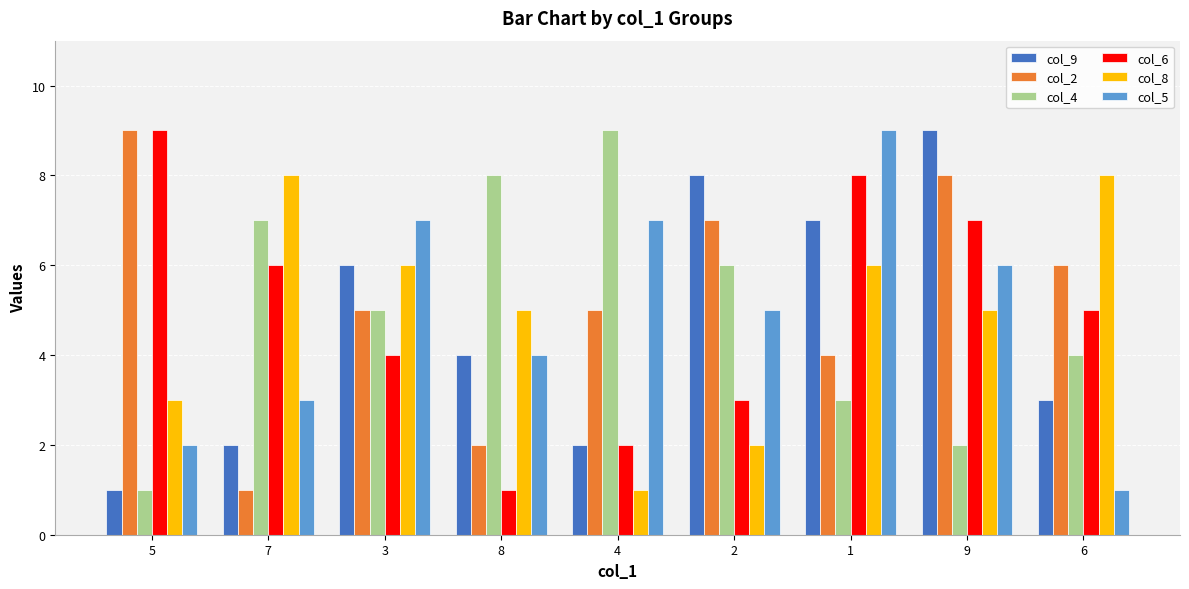

What is the sum of all col_4 values?

45